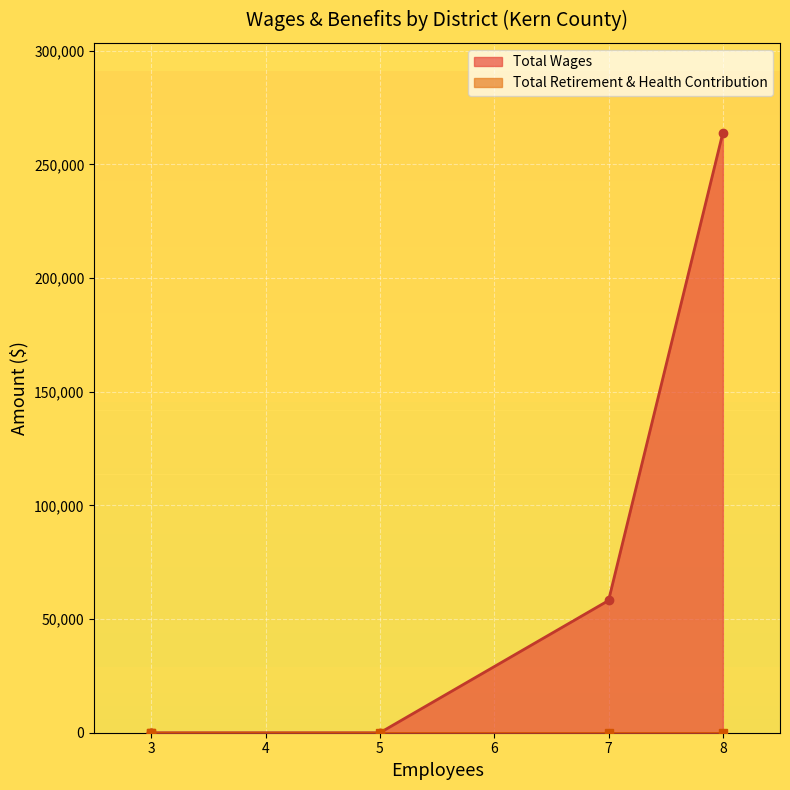

True or false: Total Retirement & Health Contribution and Total Wages cross at least once.

False